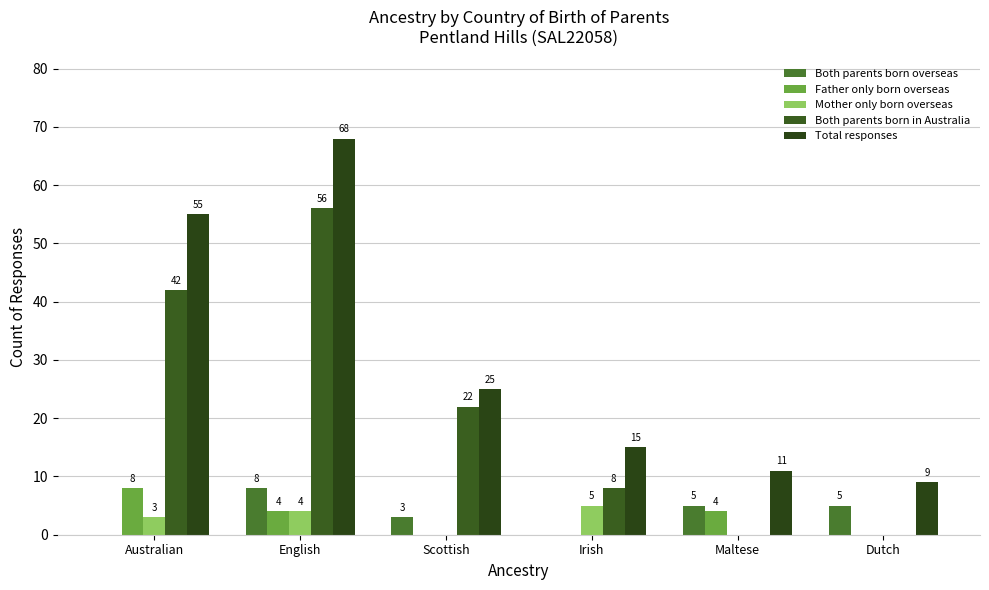

Where does the Father only born overseas series first go above 4?

Australian